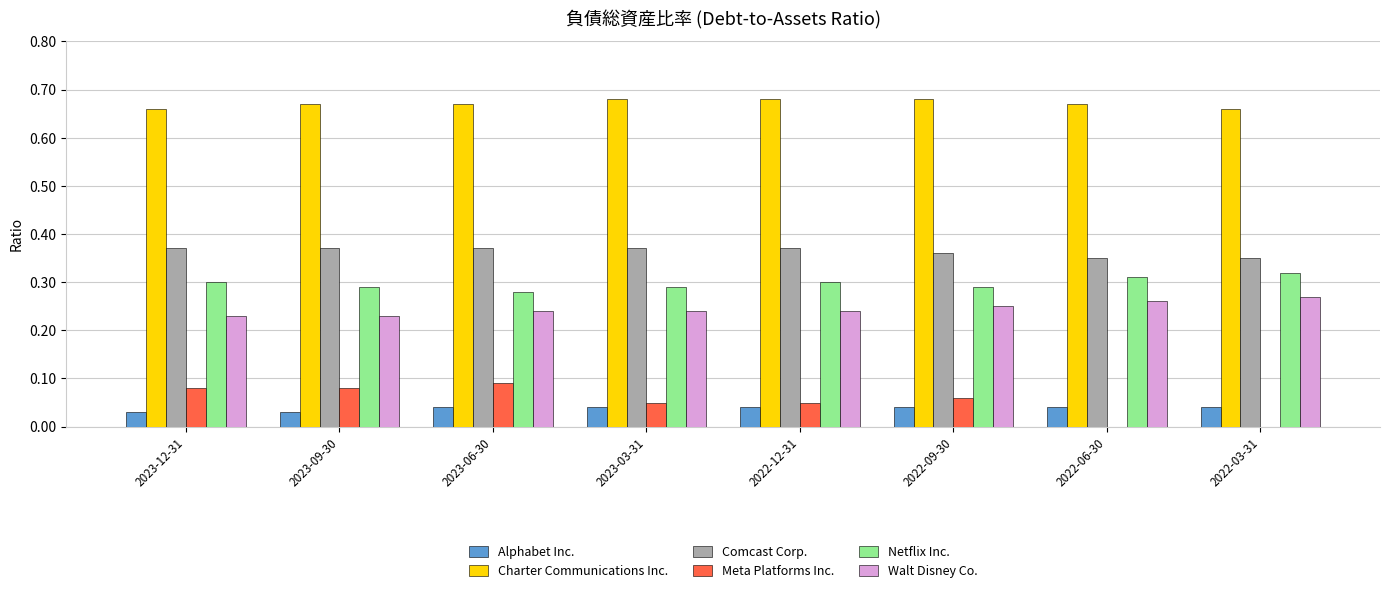

How many groups of bars are there?

8